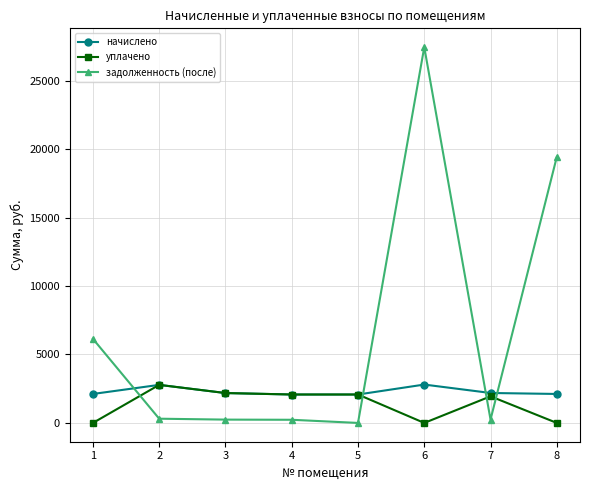

True or false: уплачено has more than 0 interior local peaks.

True